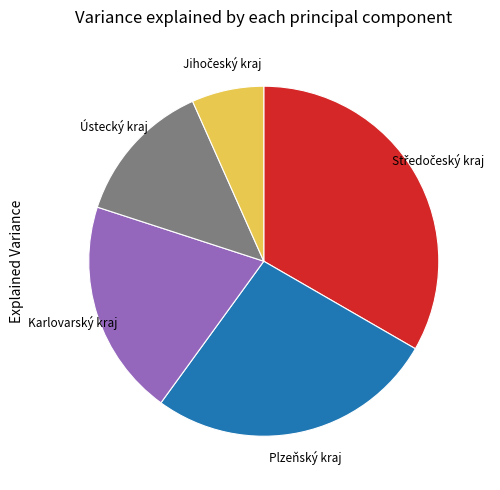

Does any single category account for the majority?

No